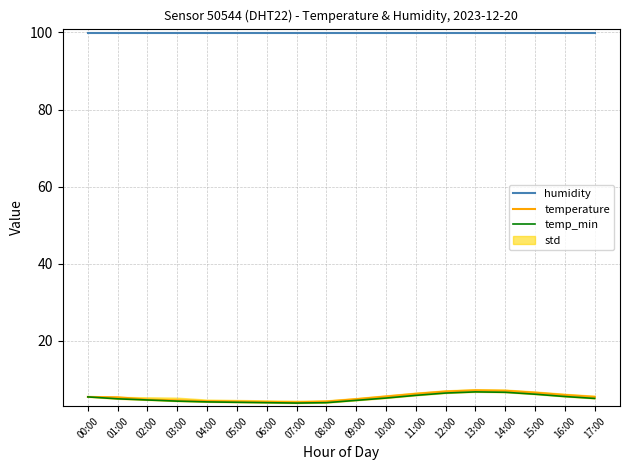

Which series has the widest spread of values?

temperature